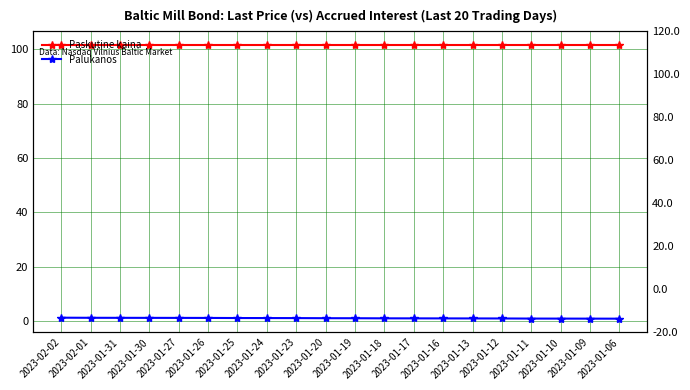

How many lines are shown in the chart?

2